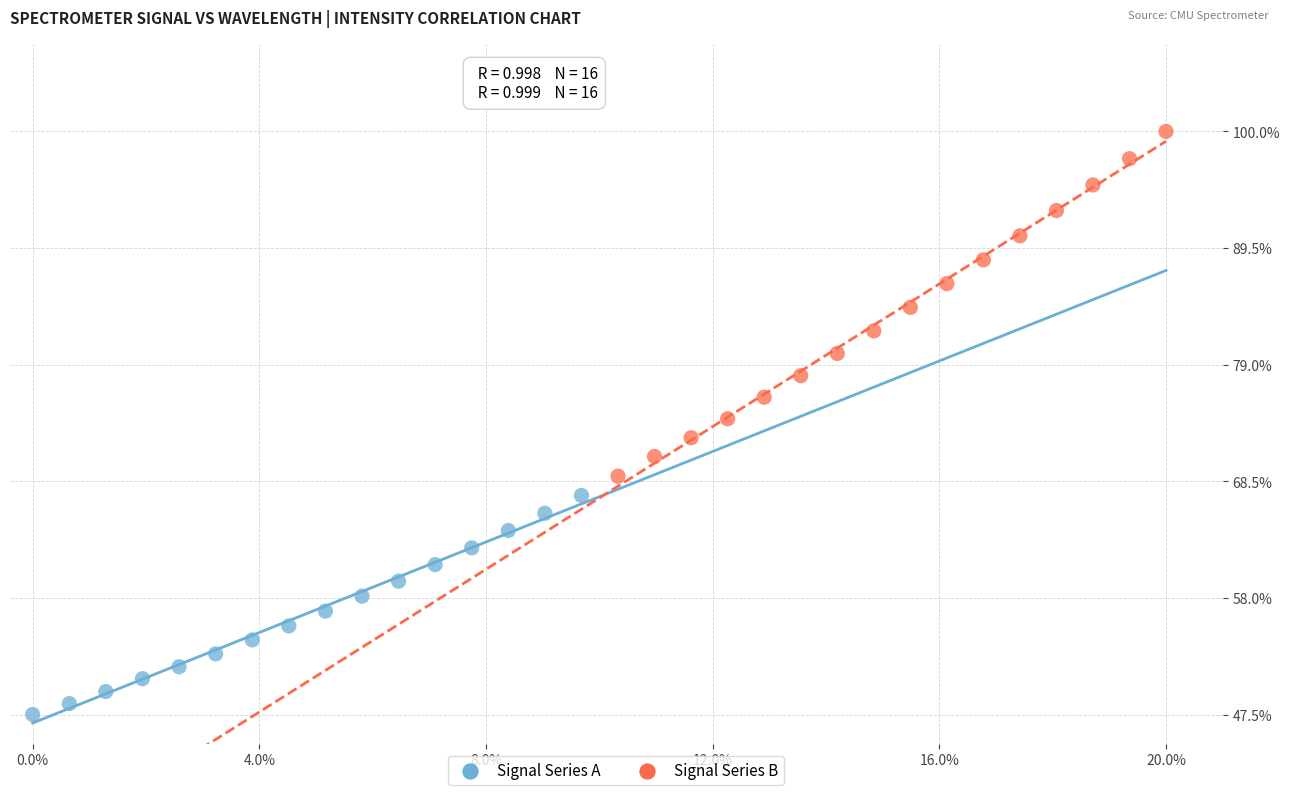

Which series reaches the maximum Y coordinate?

Signal Series B